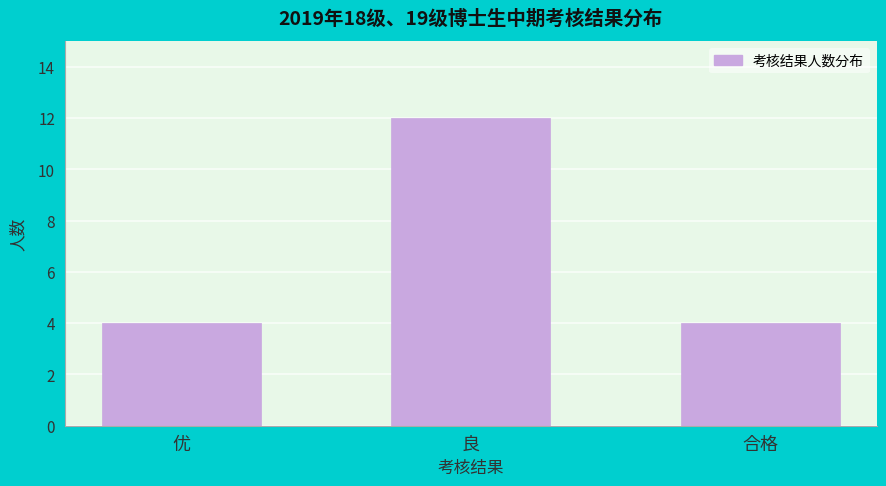

Reading right to left, transcribe all the data shown in this chart.

合格=4	良=12	优=4